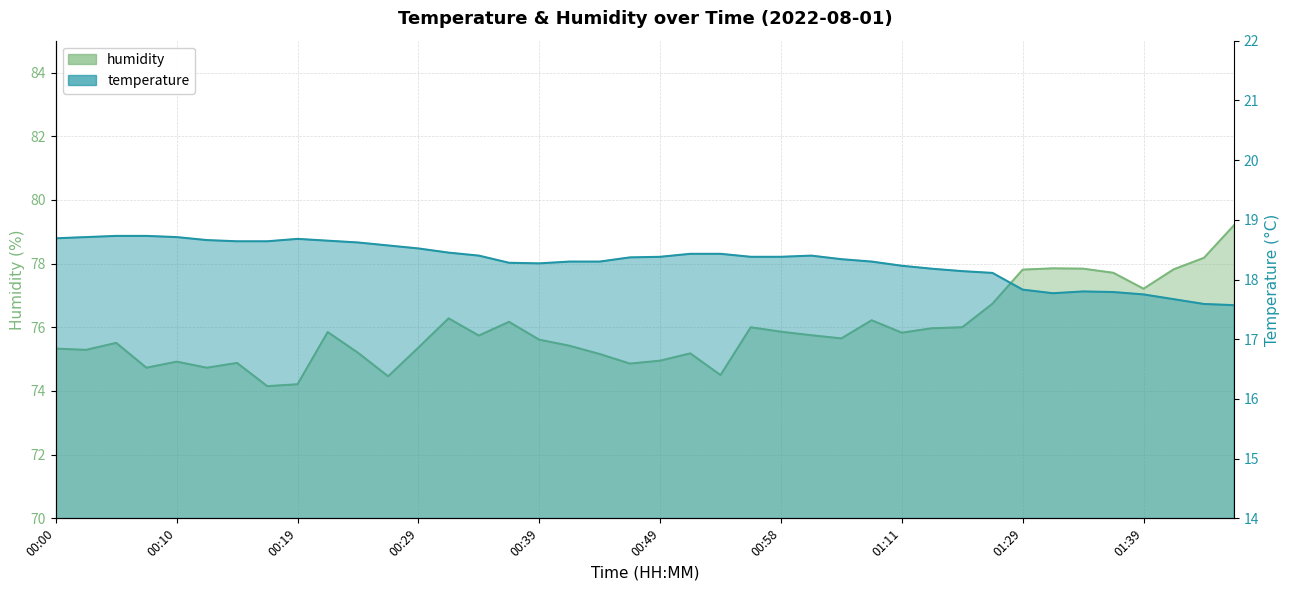

Where does the temperature series first go above 18?

00:00